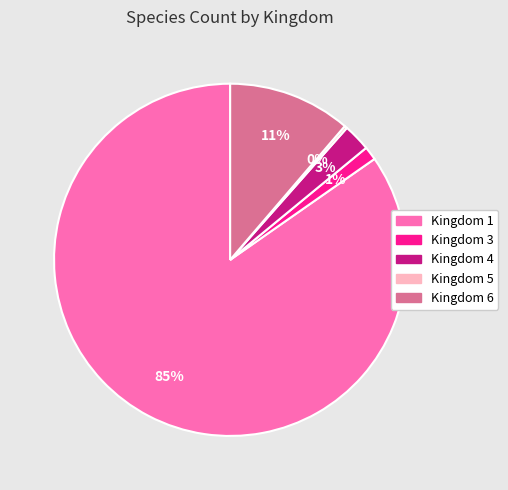

Is there any slice that represents more than half of the pie?

Yes